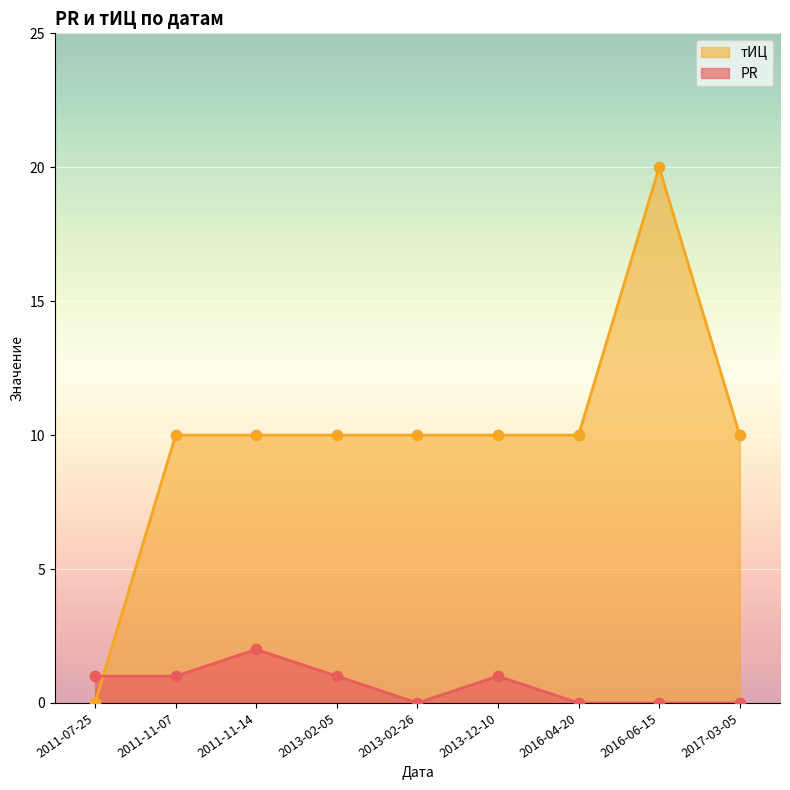

At how many categories does at least one series exceed 19?

1